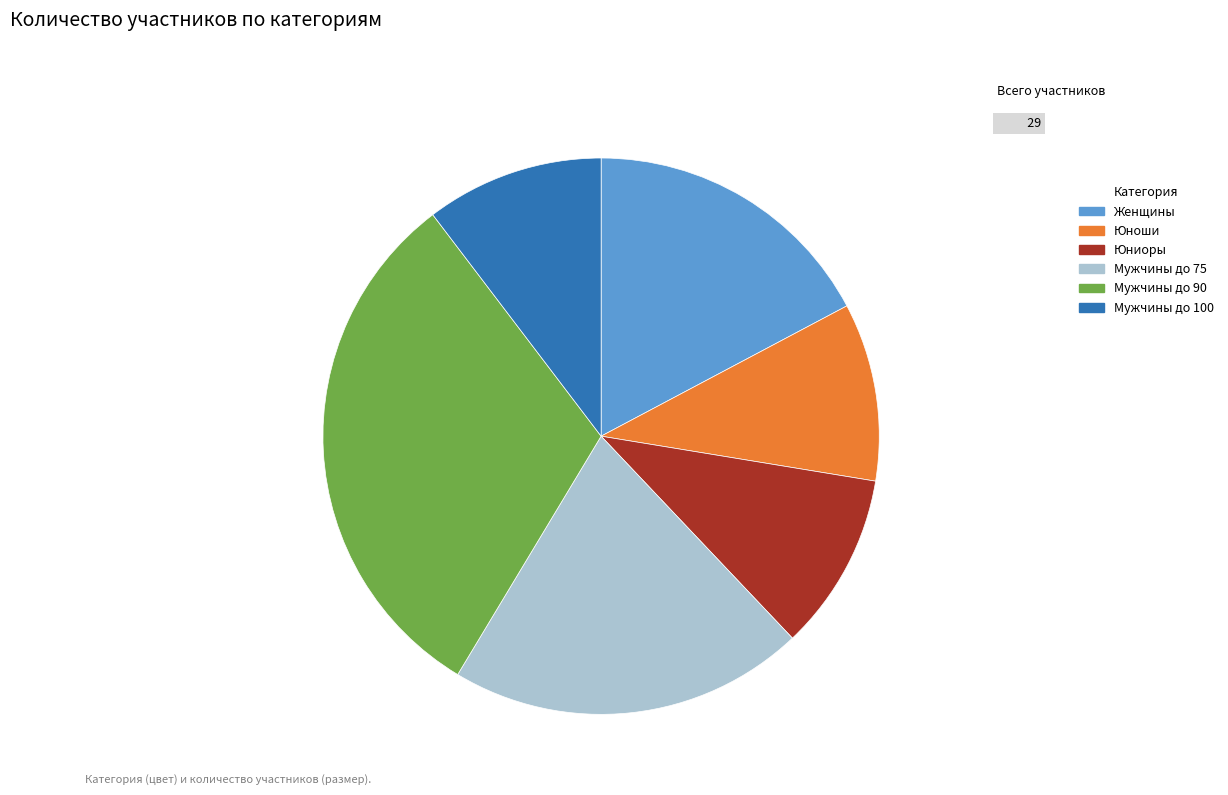

How many slices are in this pie chart?

6